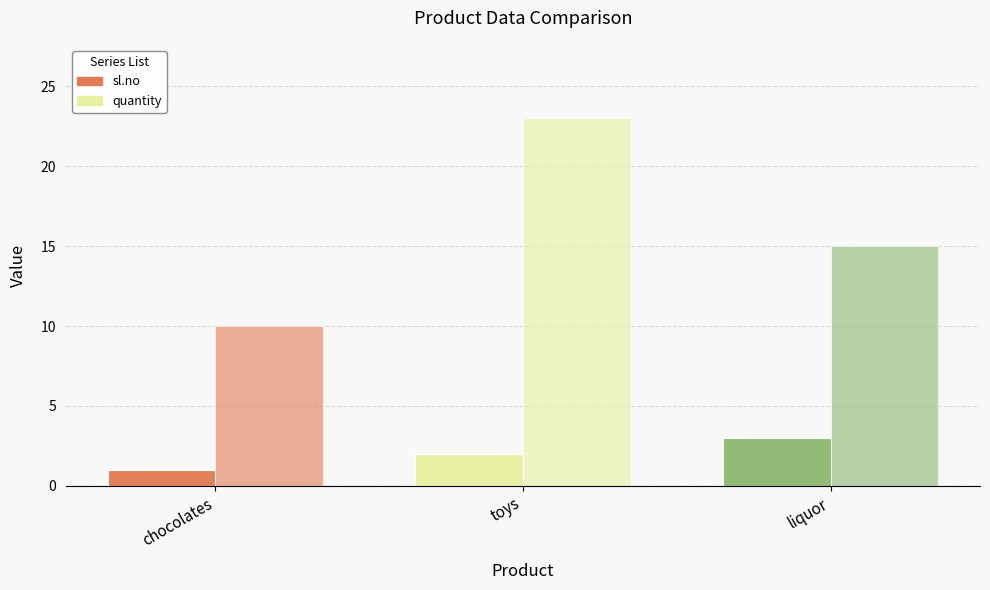

What is the total value across all series at chocolates?

11